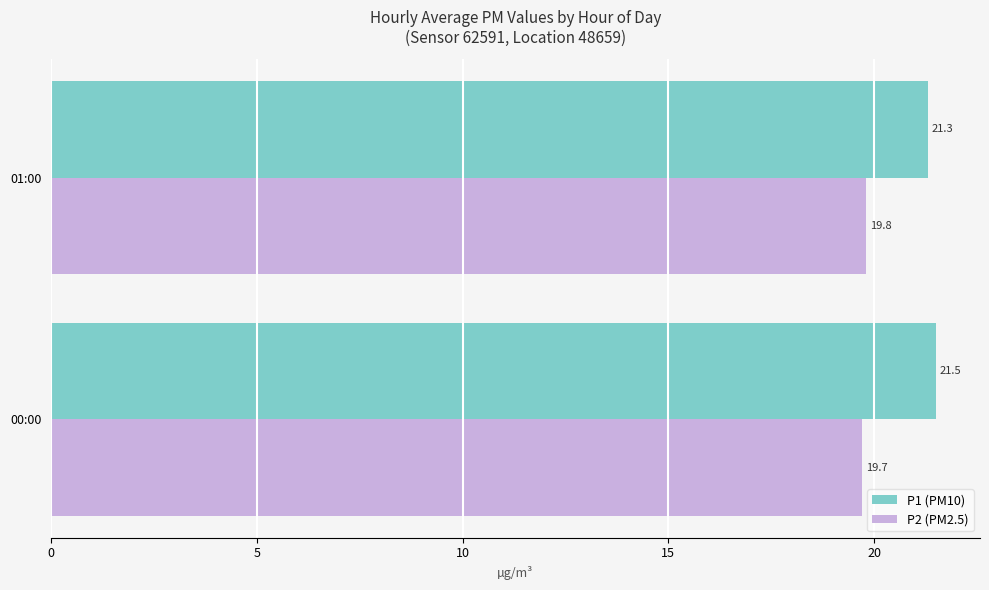

True or false: P1 (PM10) has a value of 21.5 at 00:00.

True